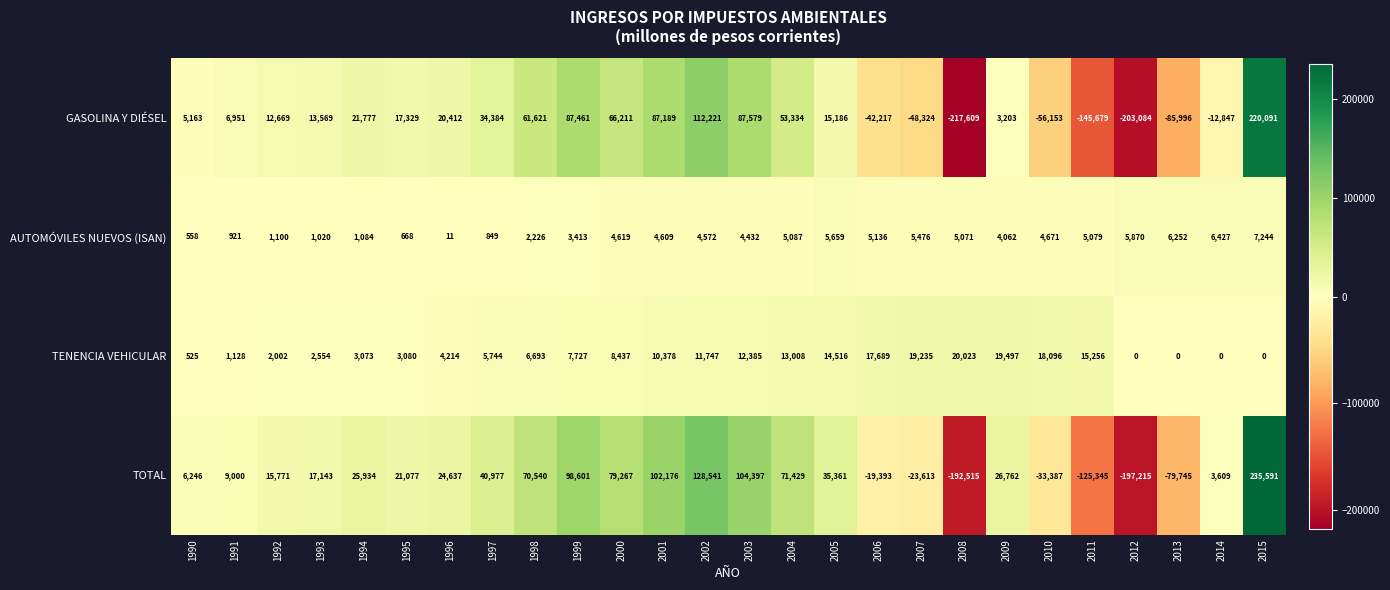

Which series changed the most between 2008 and 2011?

GASOLINA Y DIÉSEL